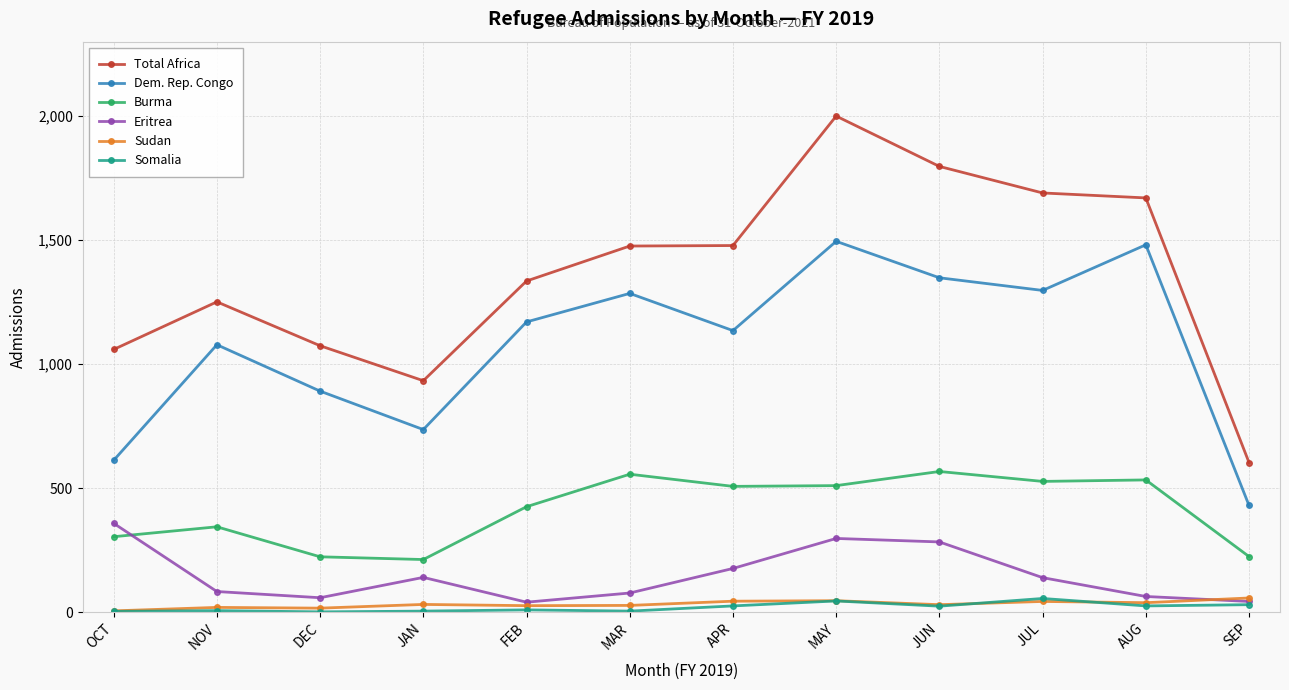

What is the minimum value shown in the chart?

1